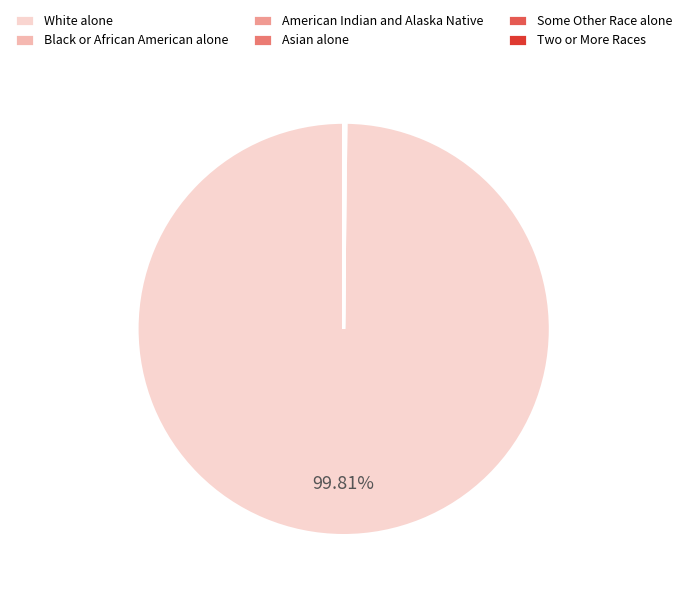

Which slice is the largest?

White alone